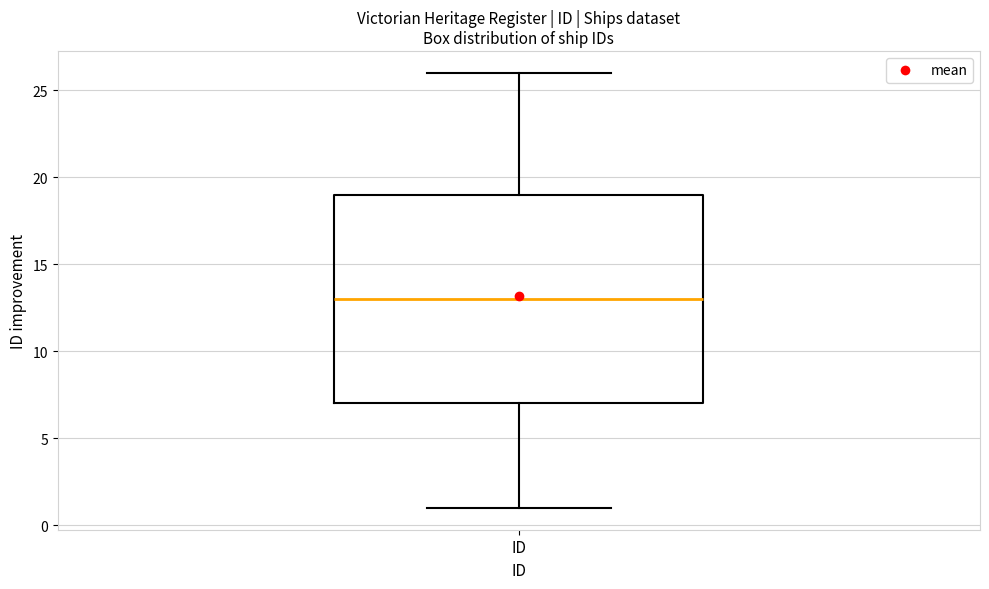

Where does the median line of the box for ID sit on the y-axis? The values are not printed on the chart, so give them approximately, as read against the axis.

13